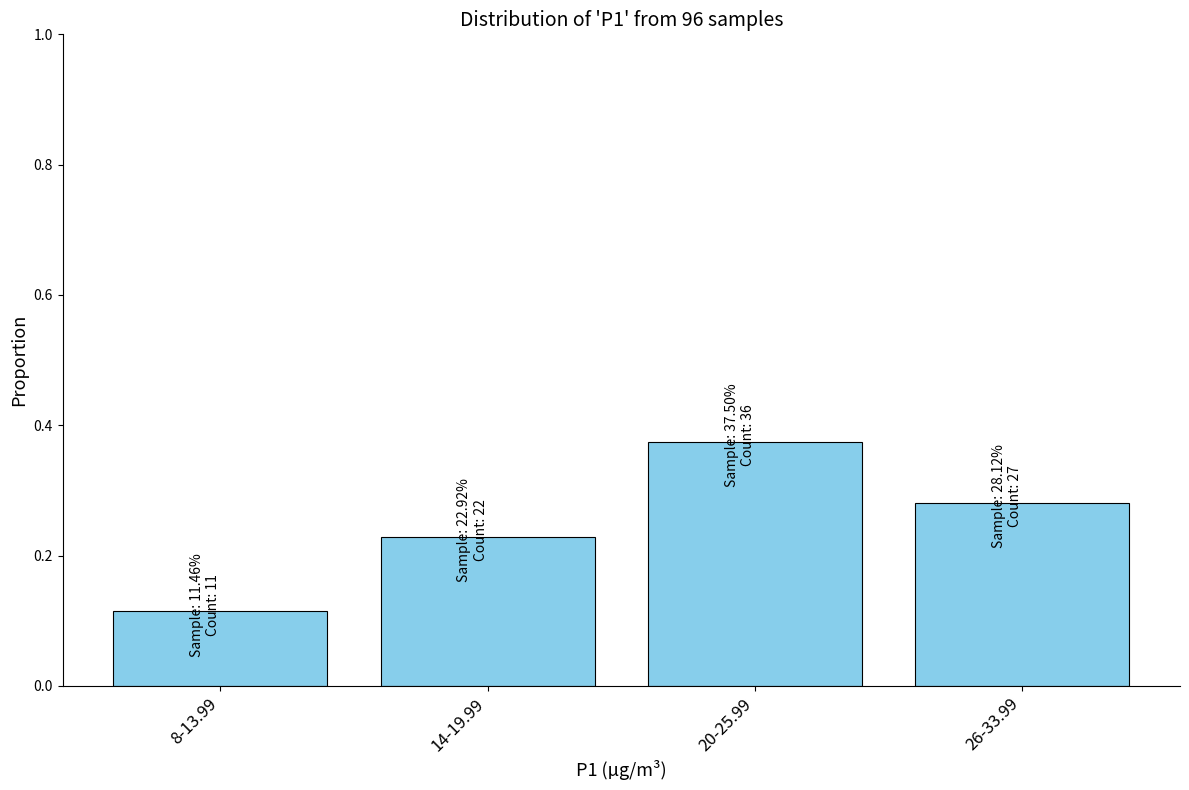

How many values are between 0 and 1?

4